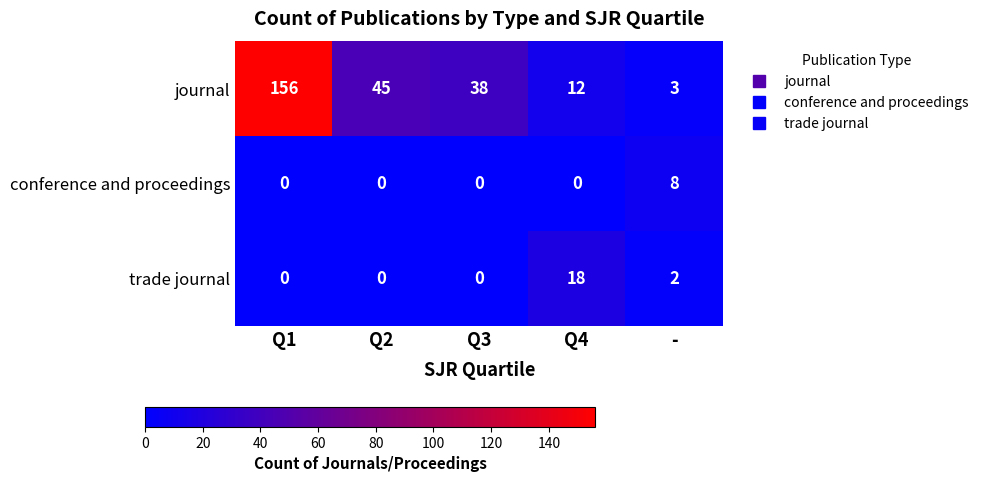

Rank the series by their maximum value, from highest to lowest.

journal, trade journal, conference and proceedings